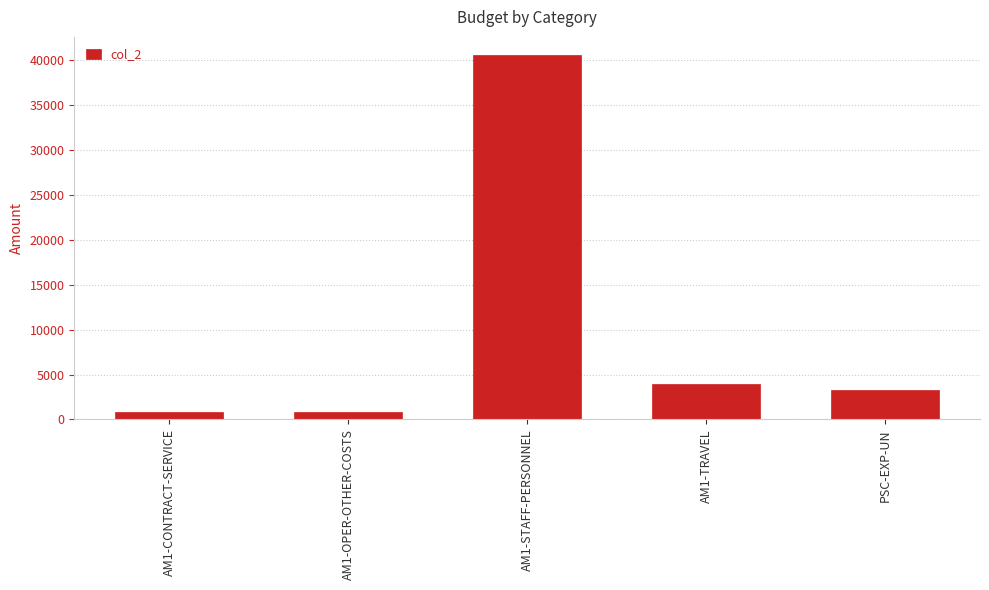

What is the difference between the maximum and minimum values?

39752.2